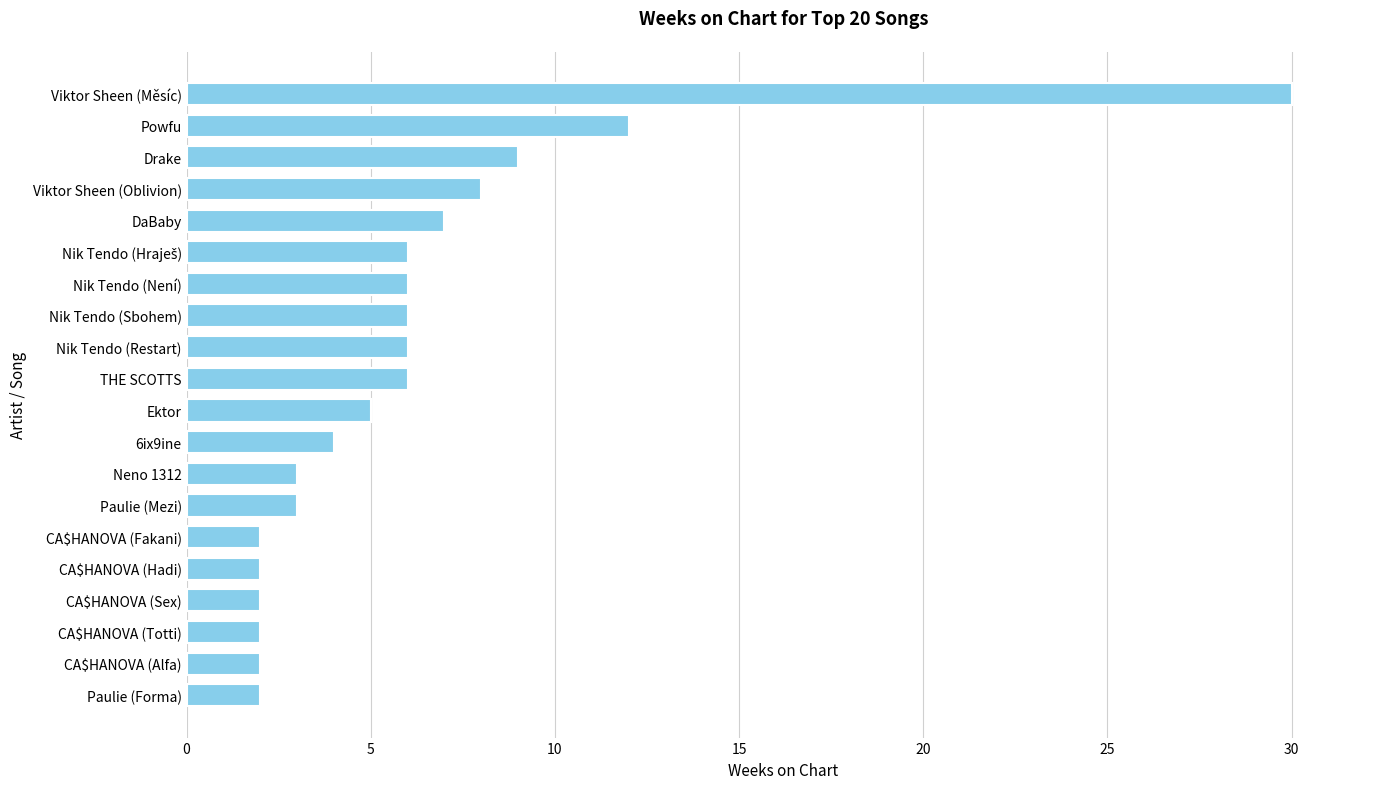

What is the average value?

6